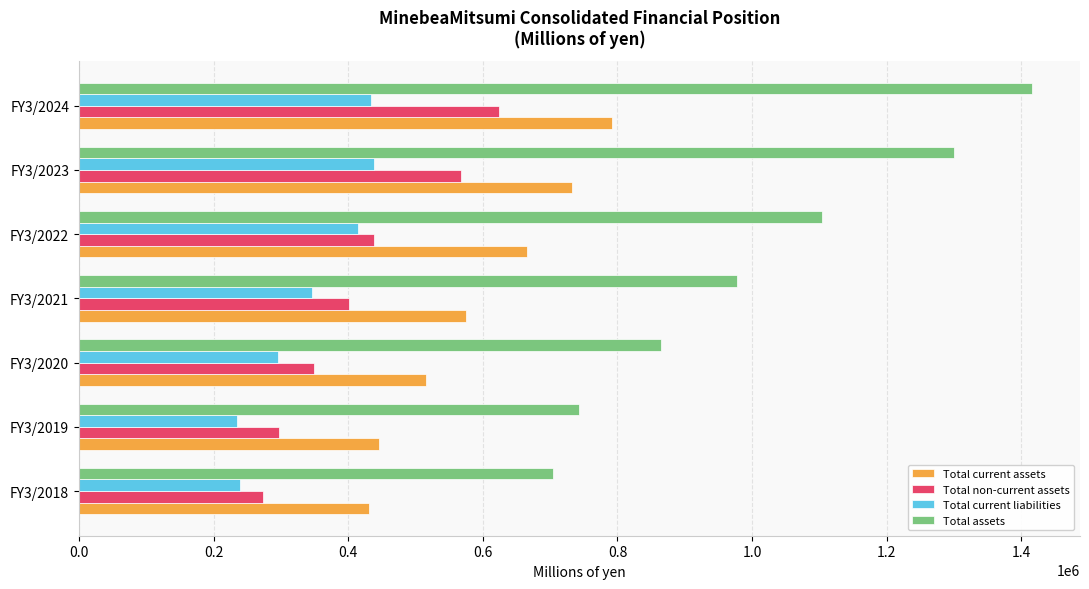

The value of Total current assets at FY3/2019 is 262215. True or false?

False